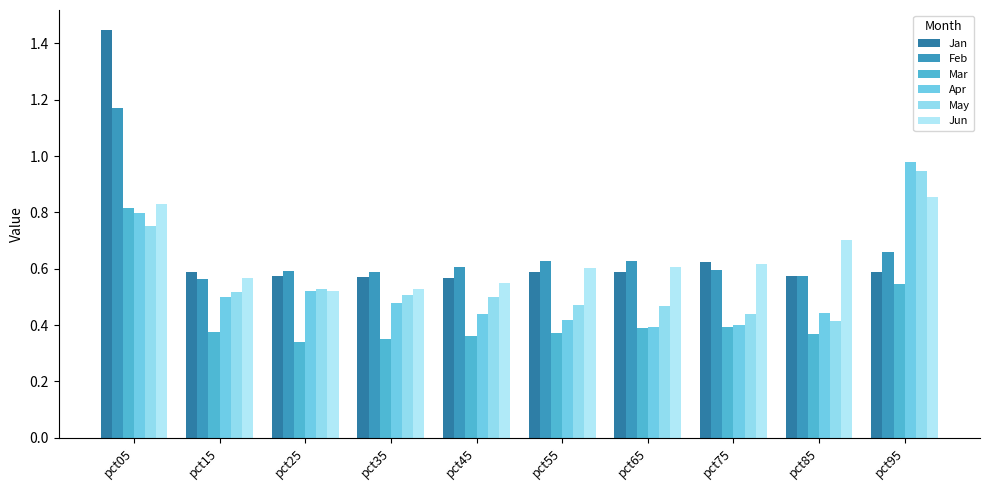

What is the sum of the Apr values at pct55 and pct75?

0.8